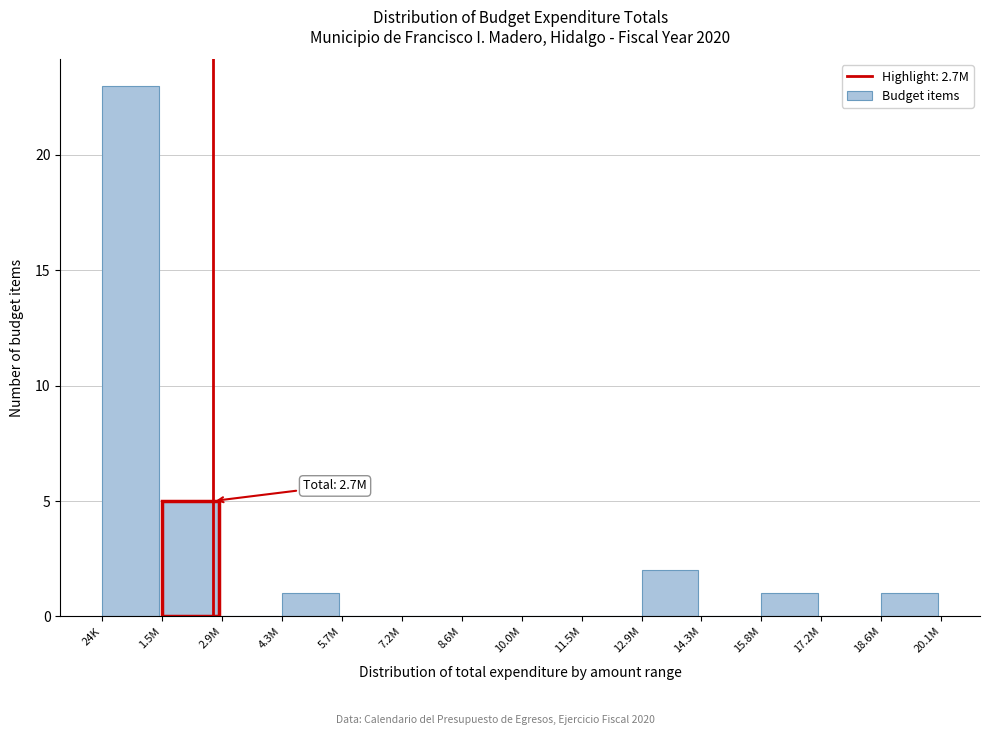

Reading left to right, list all the values displayed in this chart.

24K=23	1.5M=5	2.9M=0	4.3M=1	5.7M=0	7.2M=0	8.6M=0	10.0M=0	11.5M=0	12.9M=2	14.3M=0	15.8M=1	17.2M=0	18.6M=1